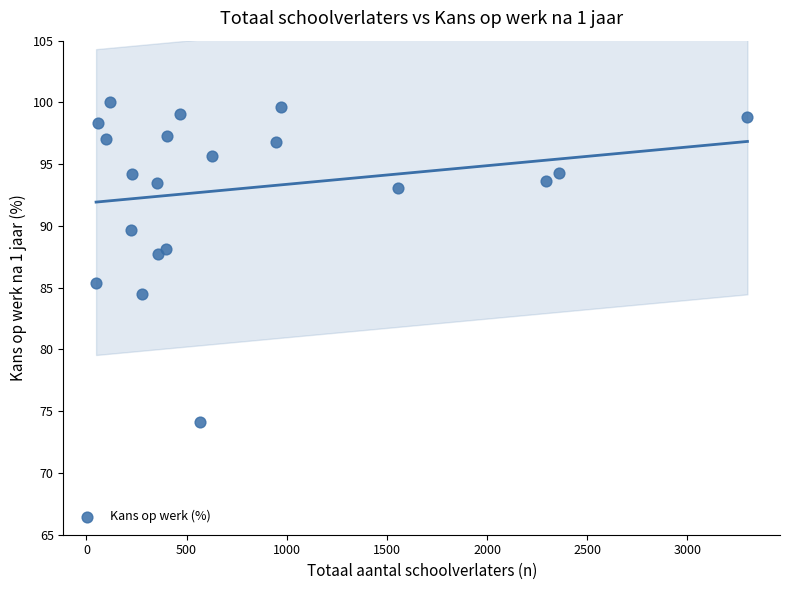

What is the range of X values (max minus min)?

3252.0